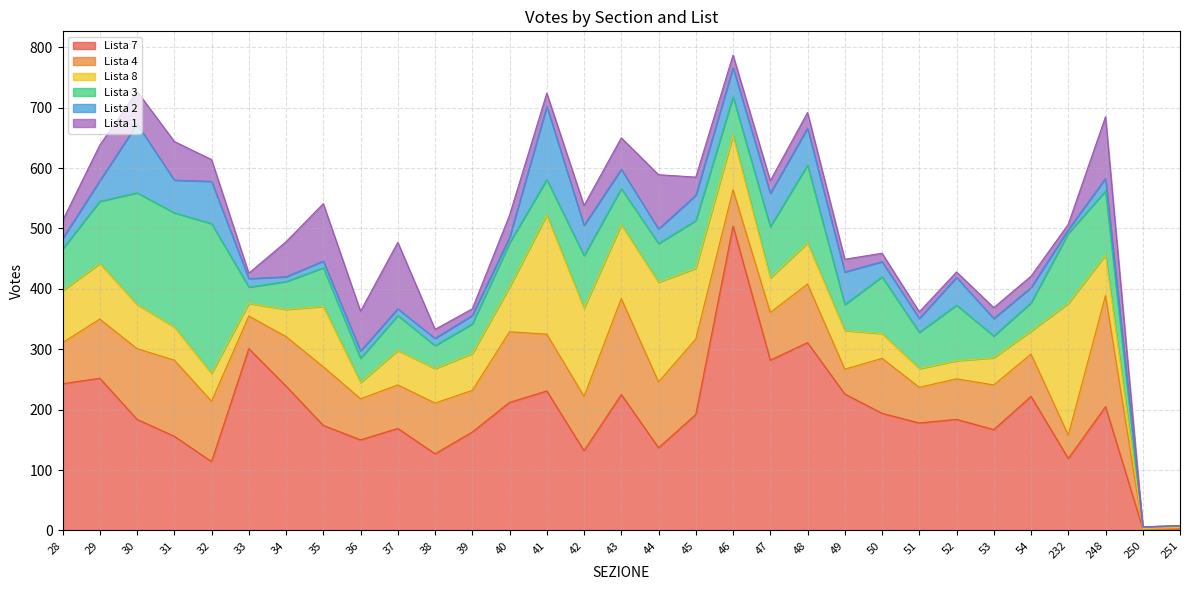

Reading left to right, list all the values displayed in this chart.

Lista 7: 28=243	29=252	30=184	31=156	32=114	33=301	34=239	35=174	36=150	37=169	38=127	39=163	40=212	41=231	42=132	43=225	44=137	45=192	46=504	47=282	48=311	49=226	50=194	51=178	52=184	53=167	54=222	232=119	248=205	250=3	251=2
Lista 4: 28=68	29=98	30=117	31=126	32=100	33=54	34=82	35=97	36=68	37=72	38=84	39=69	40=117	41=94	42=90	43=159	44=109	45=125	46=60	47=79	48=97	49=41	50=91	51=59	52=67	53=74	54=70	232=39	248=184	250=0	251=1
Lista 8: 28=86	29=92	30=73	31=55	32=46	33=21	34=45	35=100	36=27	37=57	38=57	39=61	40=74	41=197	42=146	43=122	44=165	45=117	46=90	47=57	48=68	49=64	50=41	51=31	52=30	53=45	54=38	232=218	248=67	250=0	251=2
Lista 3: 28=69	29=103	30=185	31=189	32=248	33=27	34=46	35=64	36=40	37=58	38=38	39=49	40=73	41=59	42=87	43=60	44=64	45=79	46=64	47=85	48=129	49=43	50=94	51=60	52=92	53=36	54=47	232=116	248=106	250=3	251=3
Lista 2: 28=17	29=34	30=114	31=54	32=70	33=14	34=8	35=11	36=12	37=11	38=12	39=14	40=9	41=121	42=50	43=32	44=24	45=42	46=48	47=55	48=61	49=54	50=25	51=23	52=46	53=29	54=25	232=6	248=21	250=0	251=0
Lista 1: 28=30	29=59	30=54	31=64	32=36	33=9	34=58	35=95	36=66	37=110	38=15	39=11	40=37	41=22	42=33	43=52	44=90	45=30	46=21	47=21	48=26	49=21	50=14	51=11	52=9	53=18	54=19	232=9	248=102	250=0	251=0